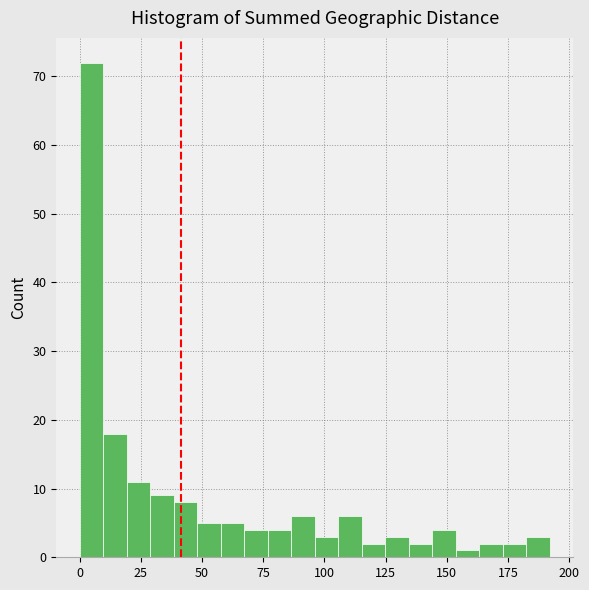

Around what value on the x-axis is the tallest bar? Give the approximate position of its centre, as read against the axis.

5